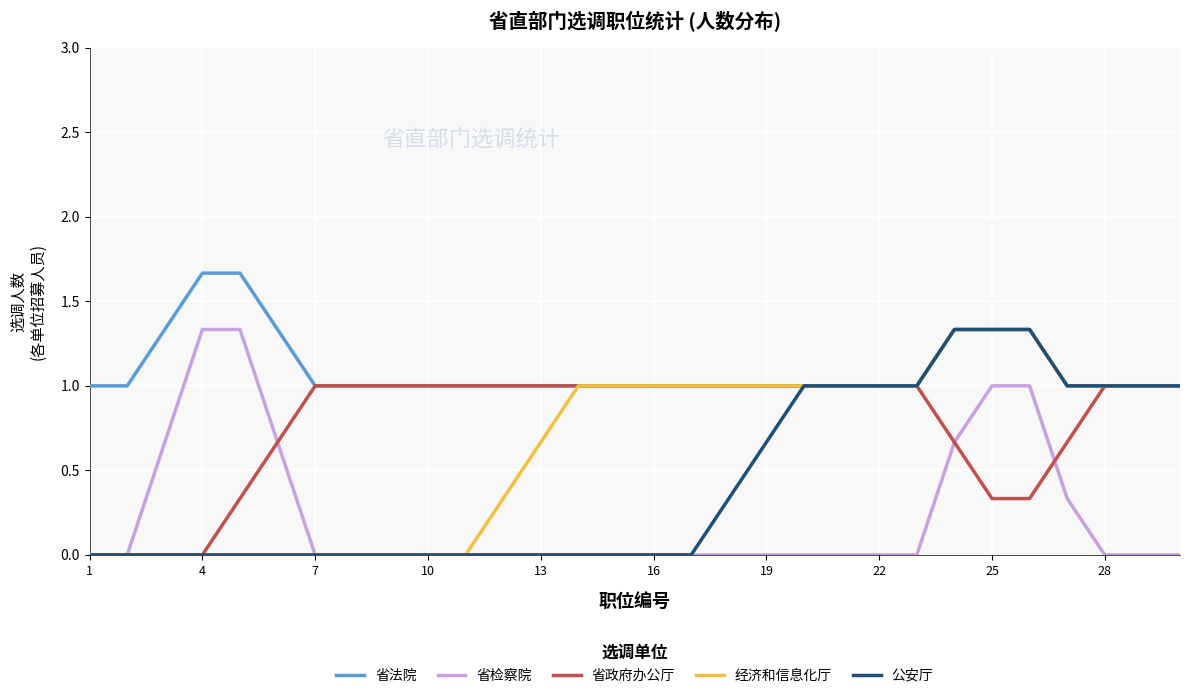

True or false: 省法院 and 省检察院 intersect in this chart.

False